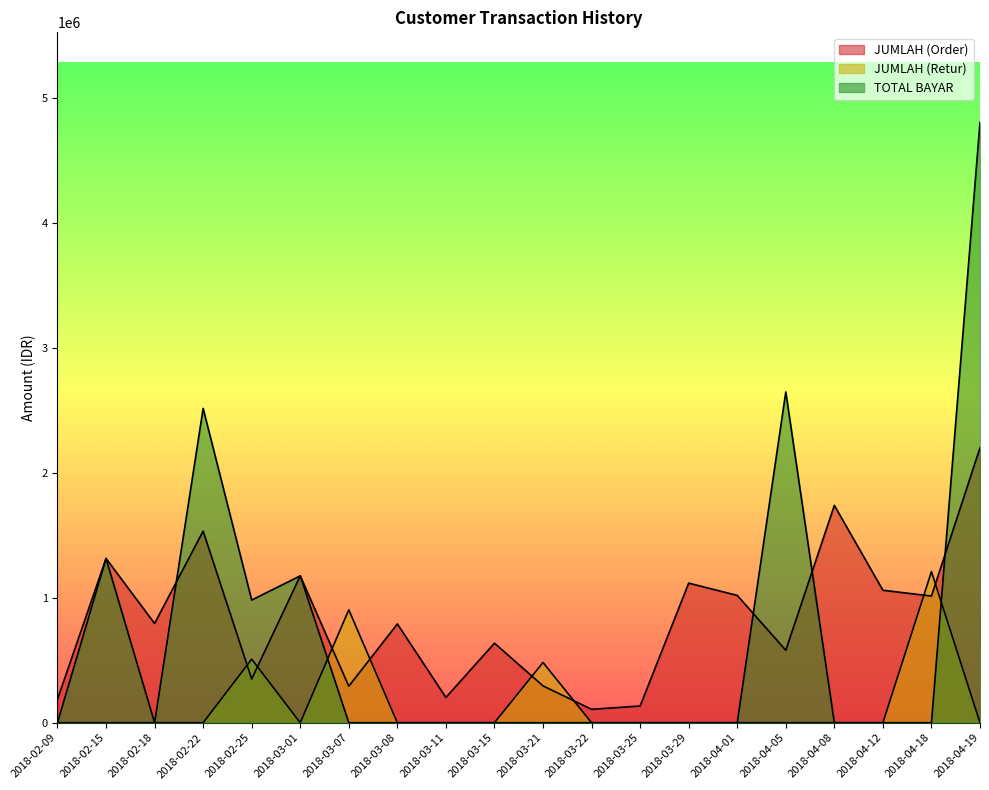

Does the chart have visible grid lines?

No